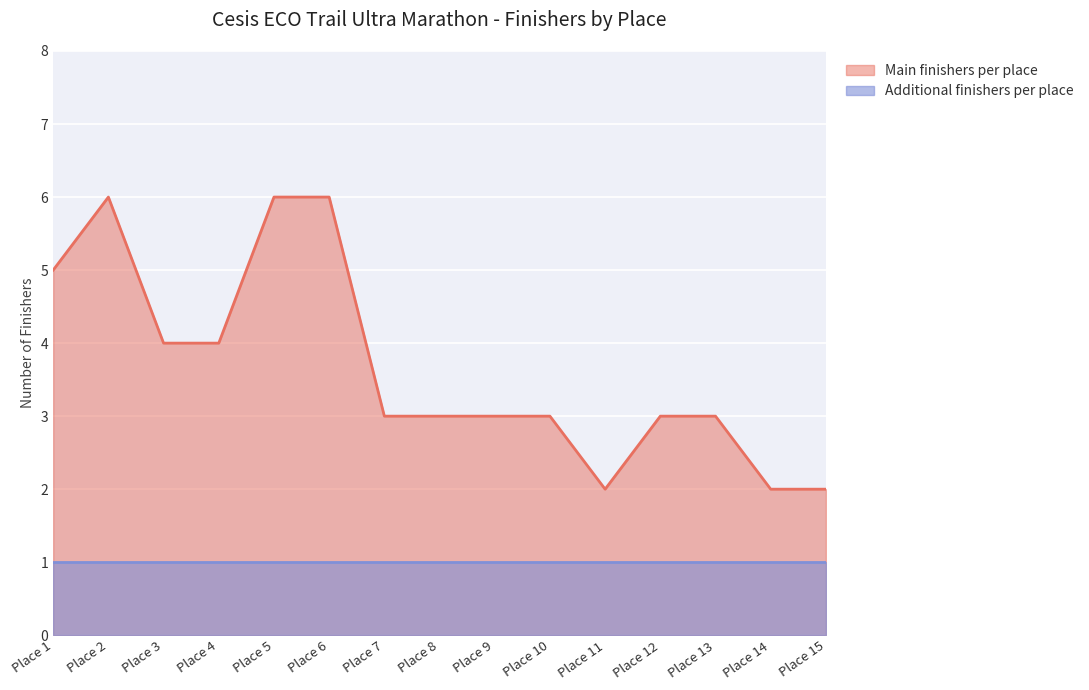

Between Place 5 and Place 12, which series saw the biggest shift?

Main finishers per place